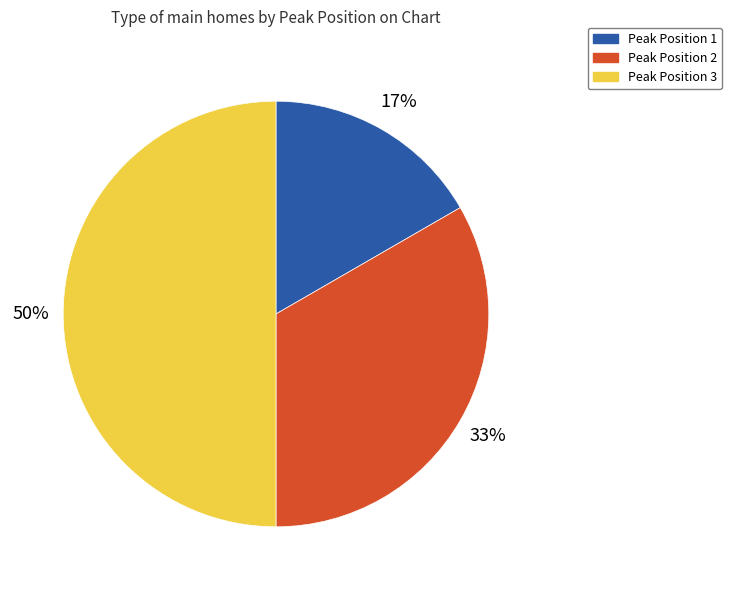

To the nearest percent, what is the difference between the largest and smallest slice percentages?

33%